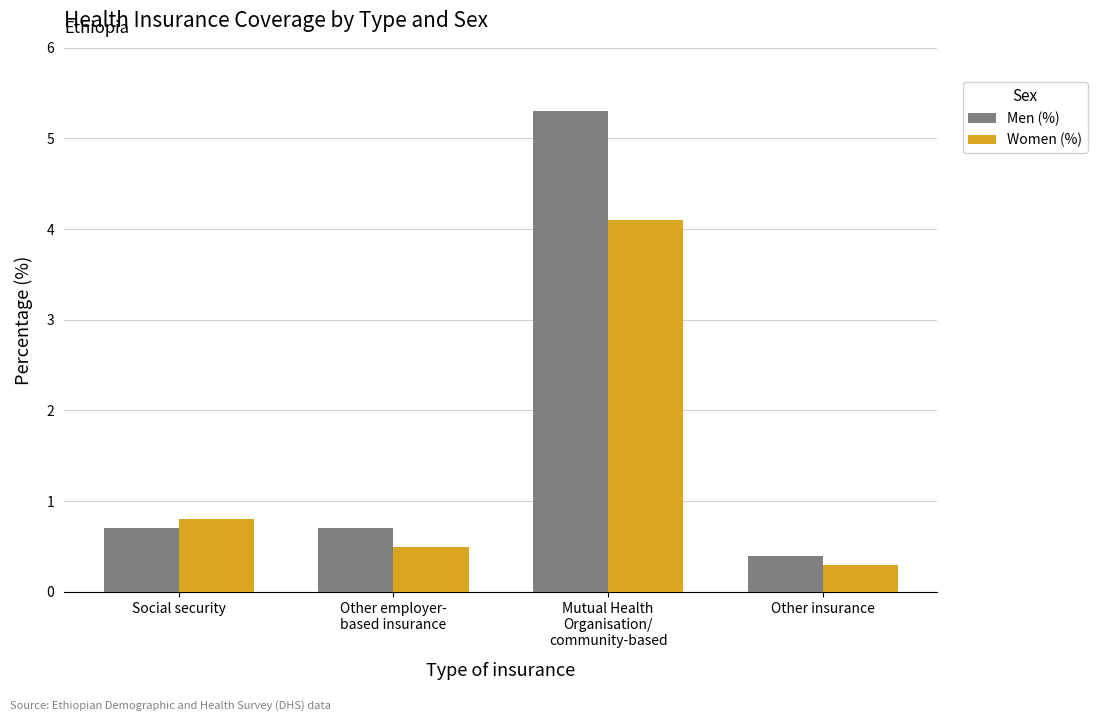

Reading right to left, what are all the values shown in this chart?

Men (%): 0.4	5.3	0.7	0.7
Women (%): 0.3	4.1	0.5	0.8